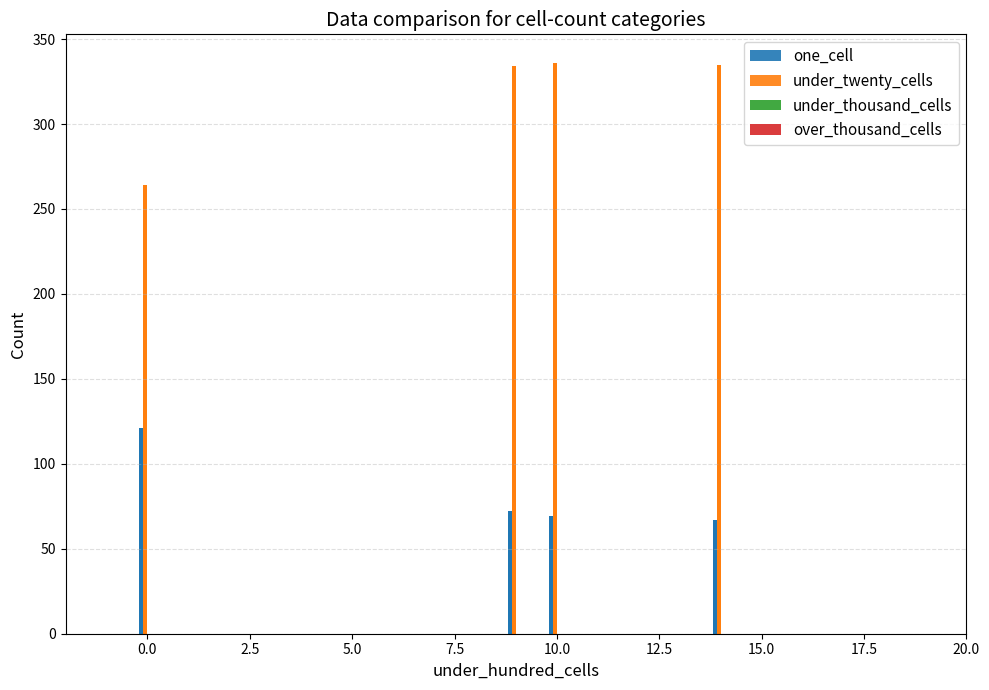

The value of under_twenty_cells at 0.0 is 116. True or false?

False